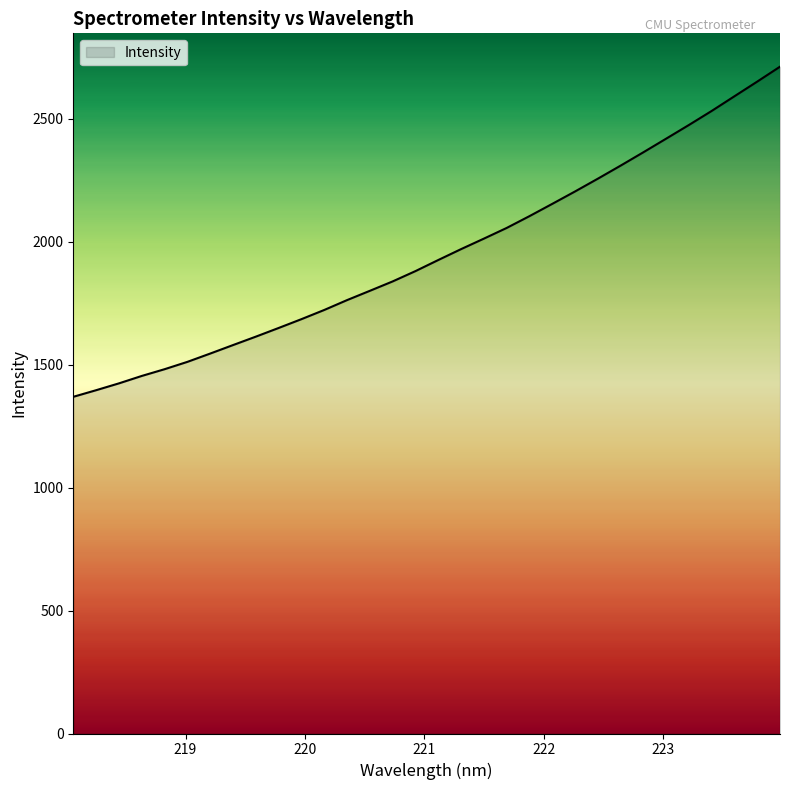

What is the maximum value shown in the chart?

2711.9